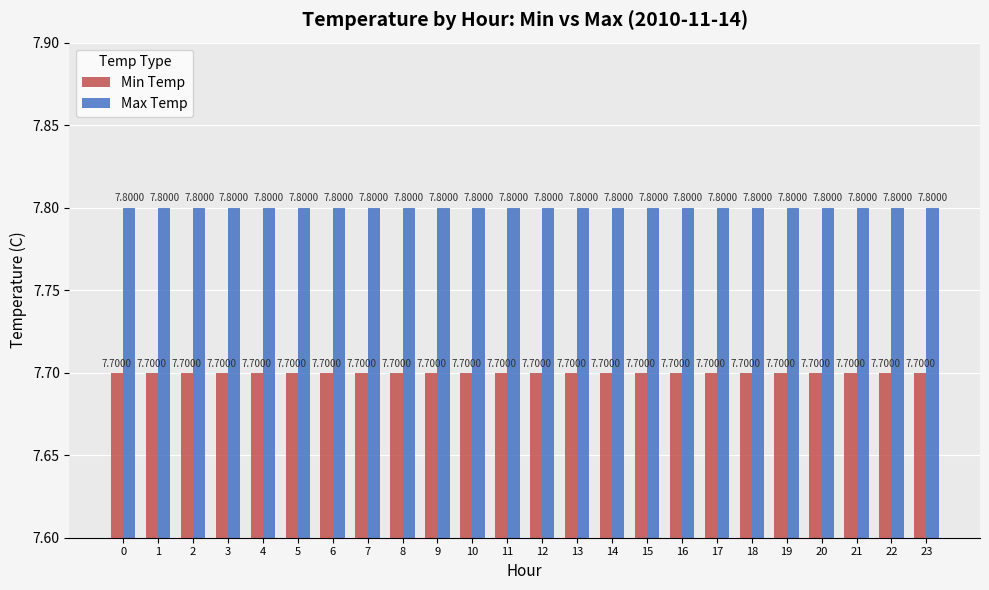

List the series in order of their overall mean, highest first.

Max Temp, Min Temp